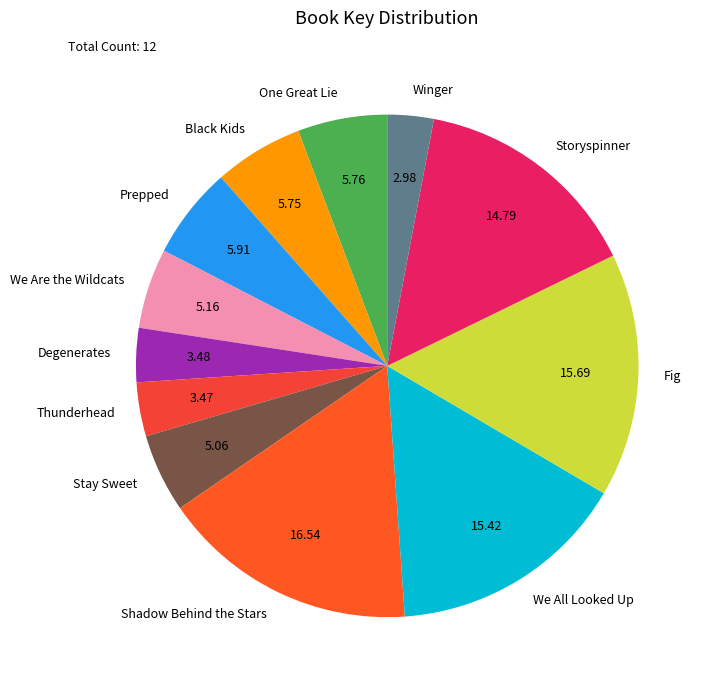

Does Storyspinner represent more than half of the total?

No